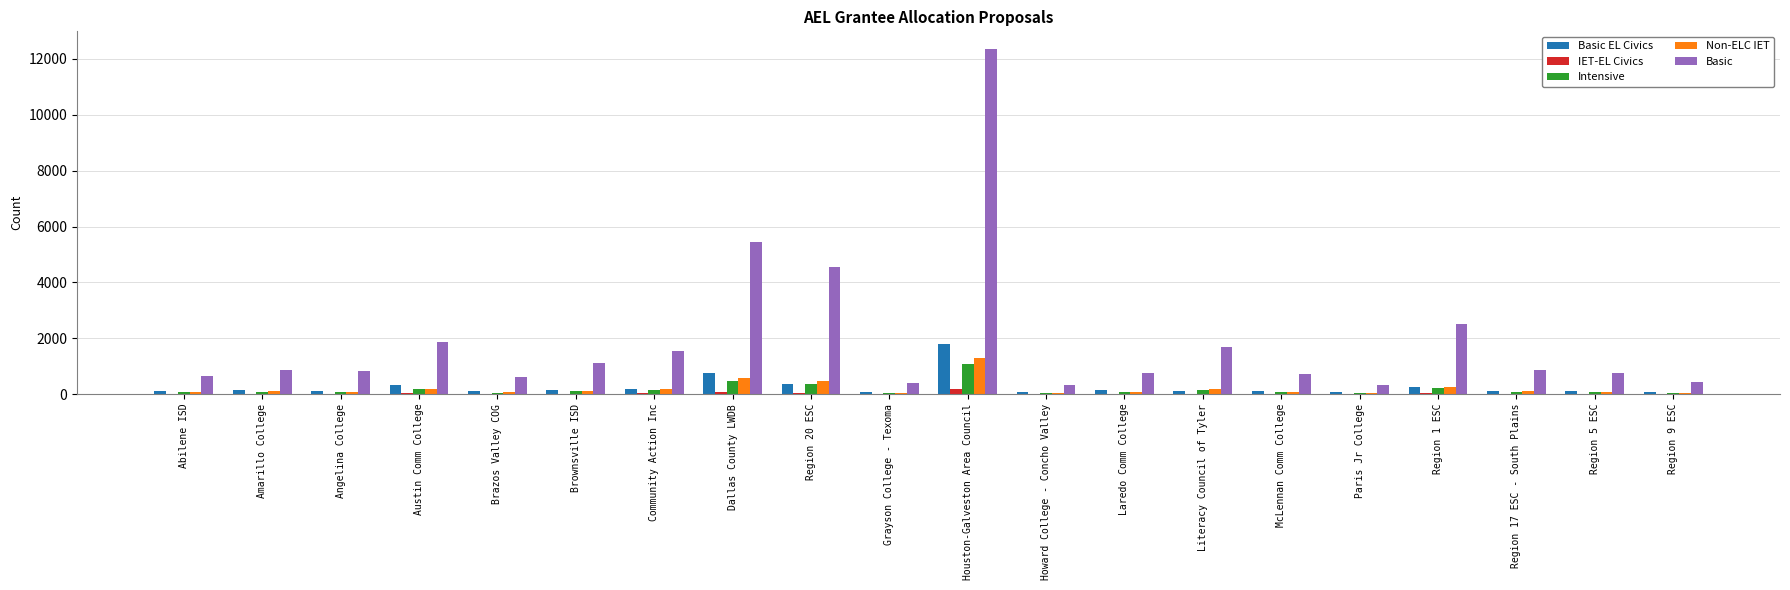

Where is Basic nearest to the value 6350?

Dallas County LWDB